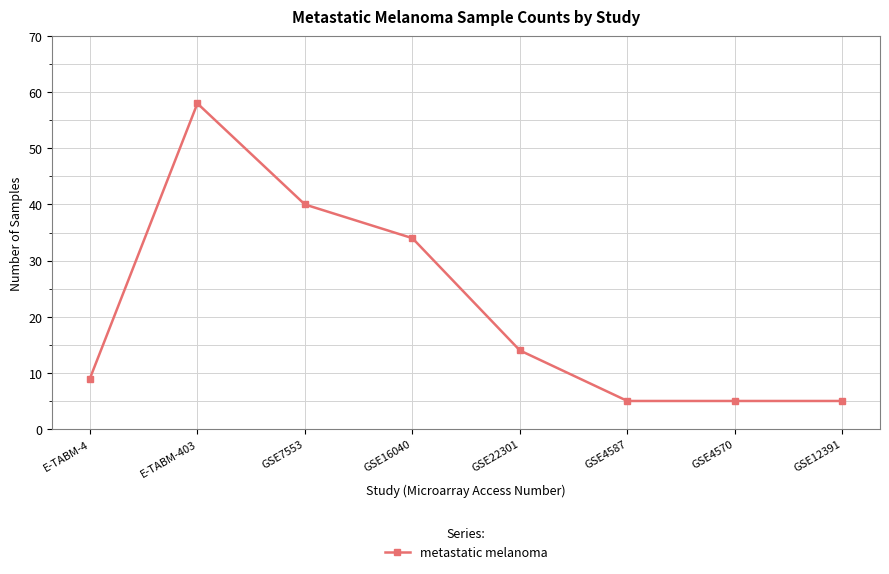

True or false: the data has more than 2 interior local peaks.

False